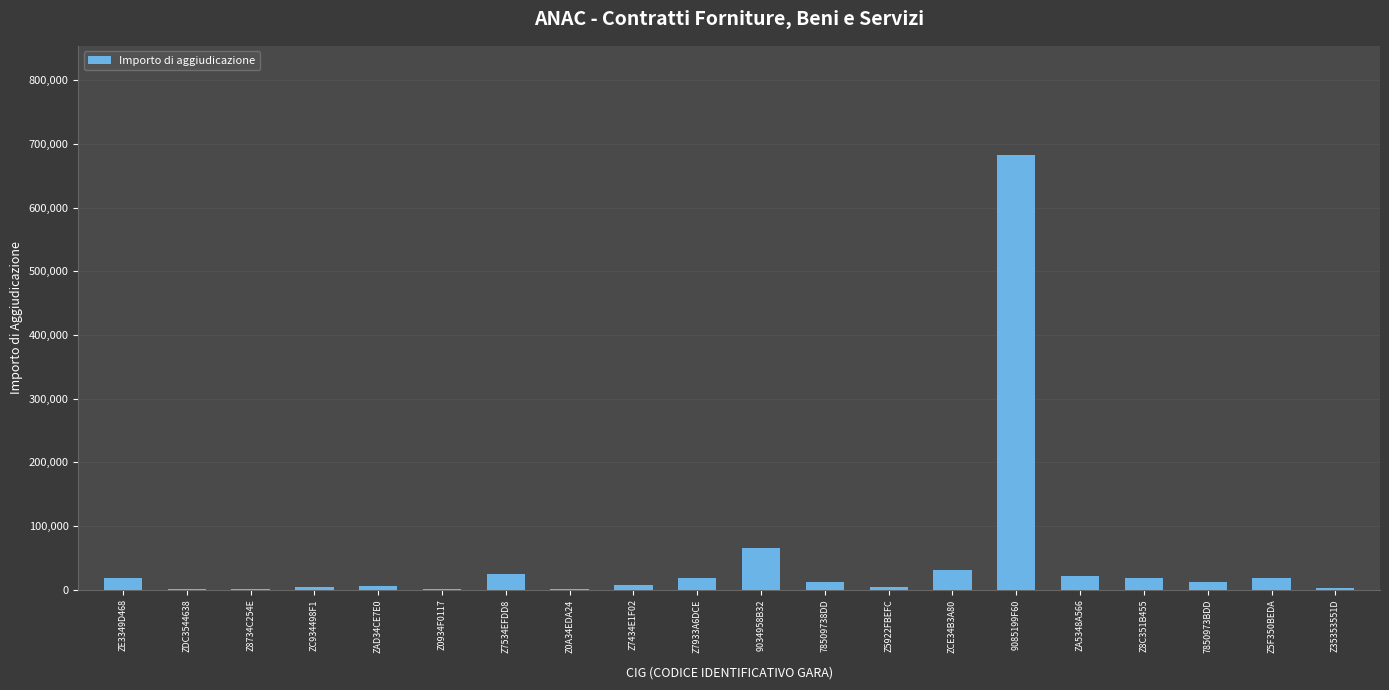

The chart shows a value of 6901.4 at Z7434E1F02. True or false?

True